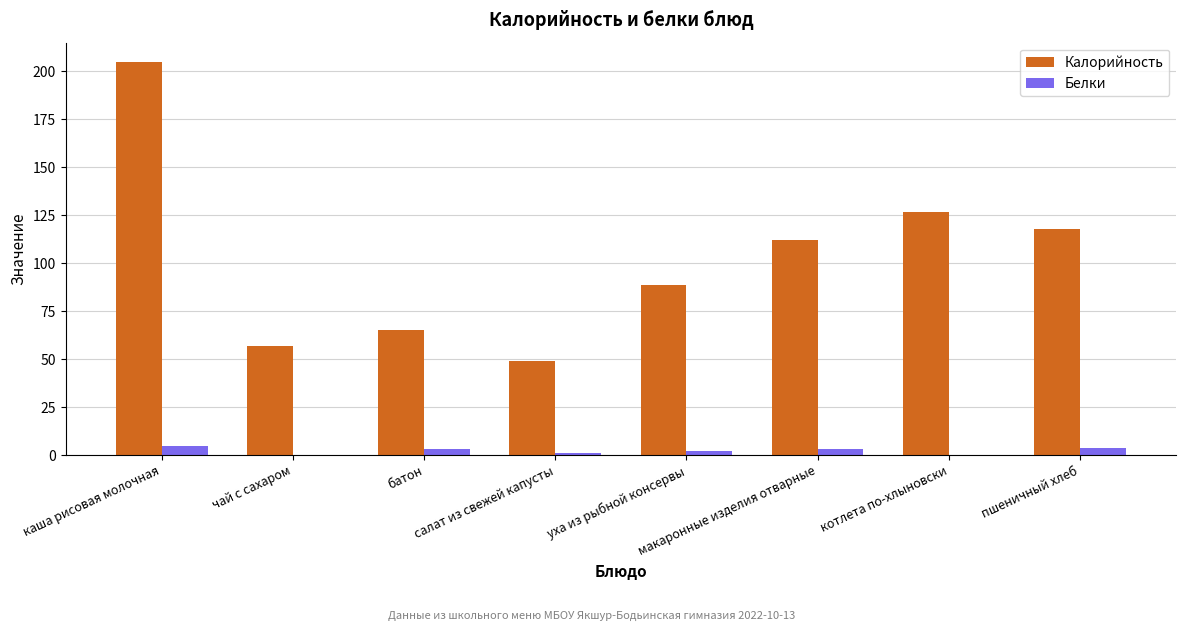

What is the highest value of the Калорийность series?

204.7